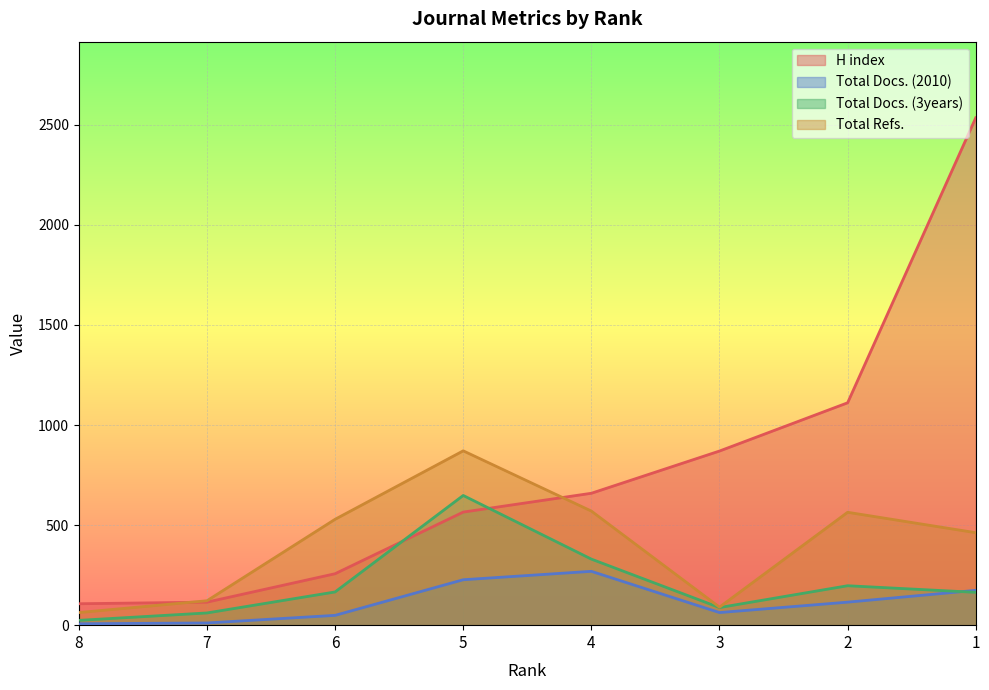

After their last crossing, which series has the higher values: Total Docs. (3years) or H index?

H index